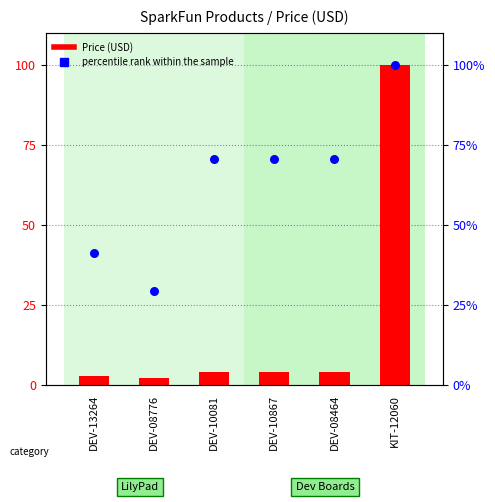

Is the value of percentile rank within the sample at DEV-08776 greater than the value of Price (USD) at DEV-13264?

Yes